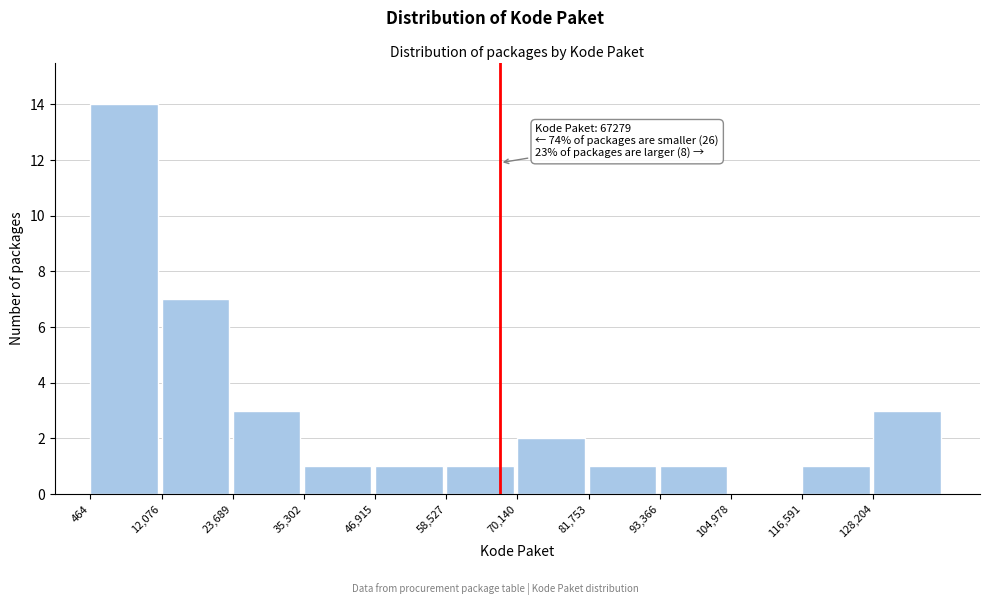

Over which range of the x-axis is the bar tallest?

0 to 12000